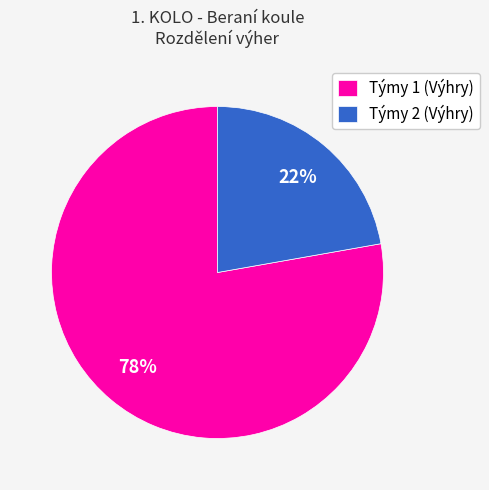

What is the smallest slice in the pie chart?

Týmy 2 (Výhry)